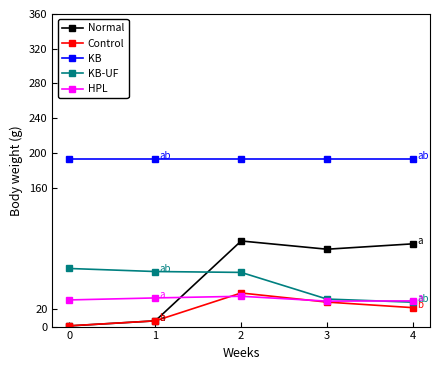

What is the average value of the Control series?

19.2